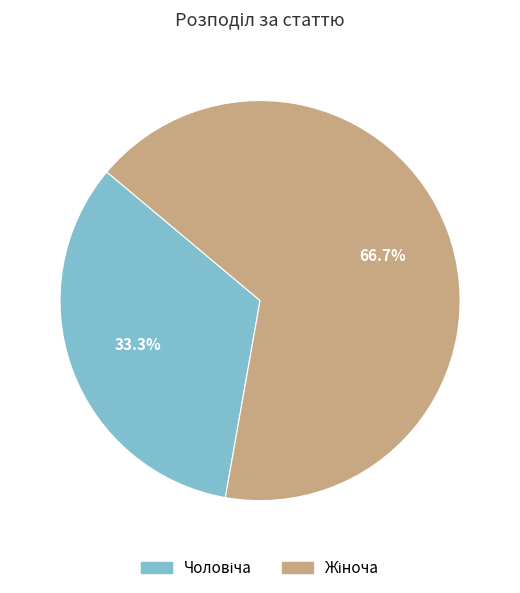

Does any single category account for the majority?

Yes